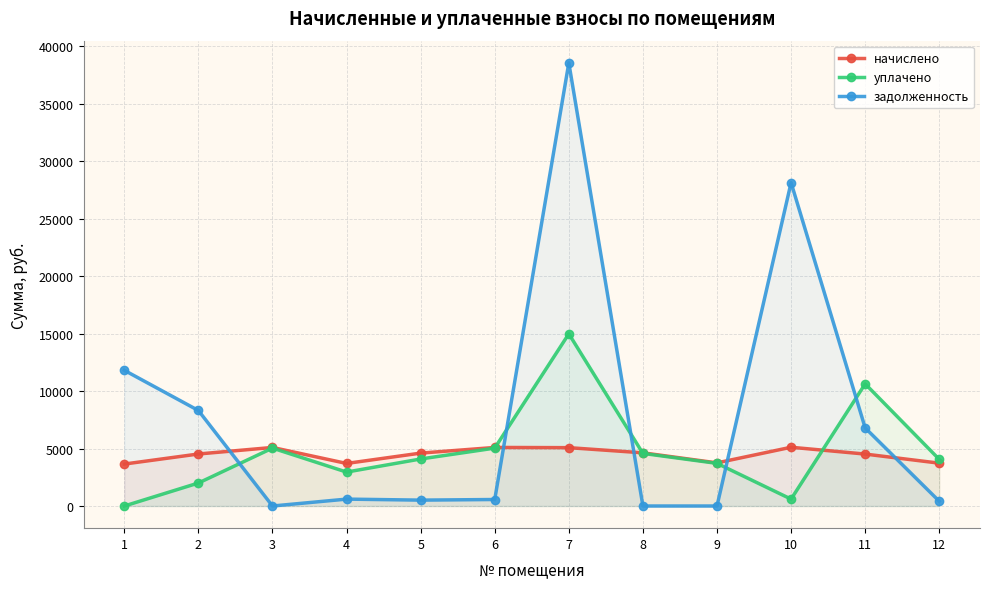

What is the difference between the maximum and minimum values in the задолженность series?

38560.9